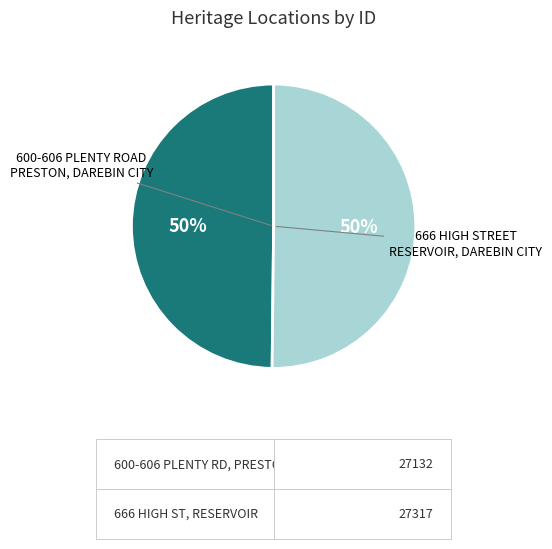

To the nearest percent, what is the average slice percentage?

50%